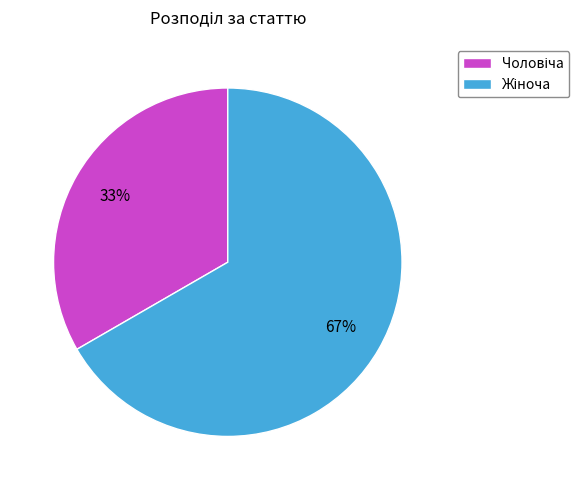

To the nearest percent, what is the average slice percentage?

50%